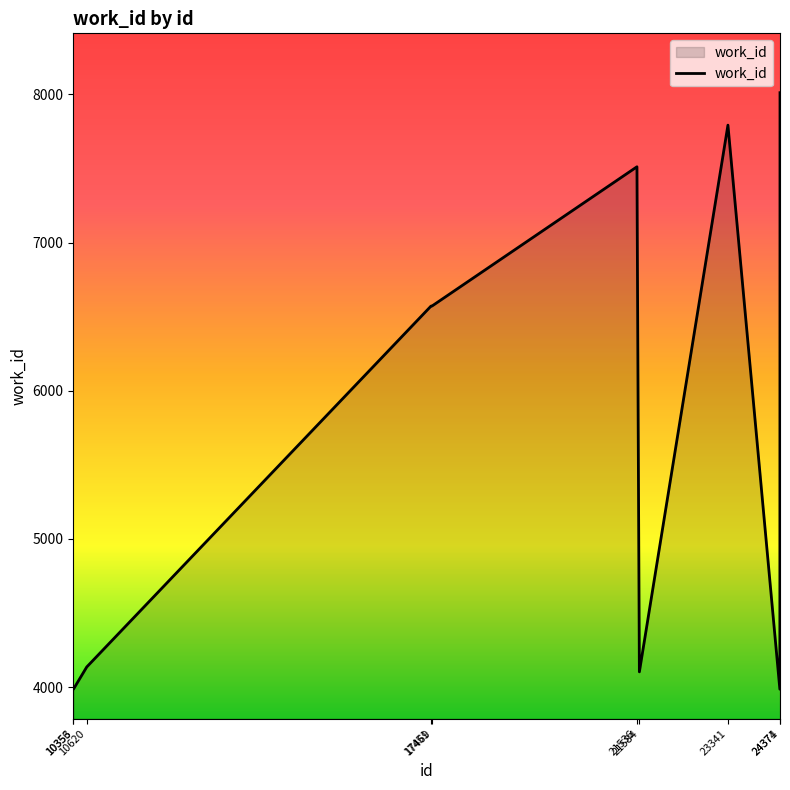

Reading left to right, extract all data points from this chart.

3986	3986	4136	6572	6572	7512	4103	7793	3986	8012